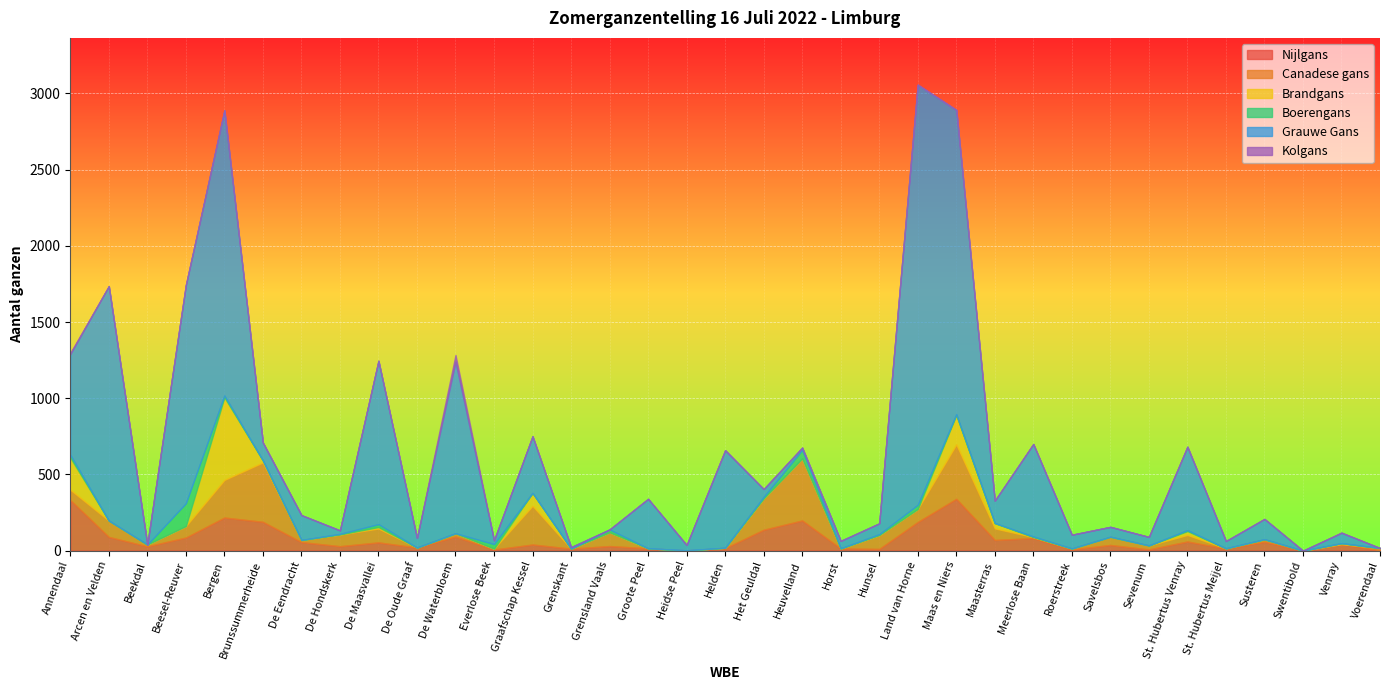

What is the label of the 24th point from the left?

Maas en Niers